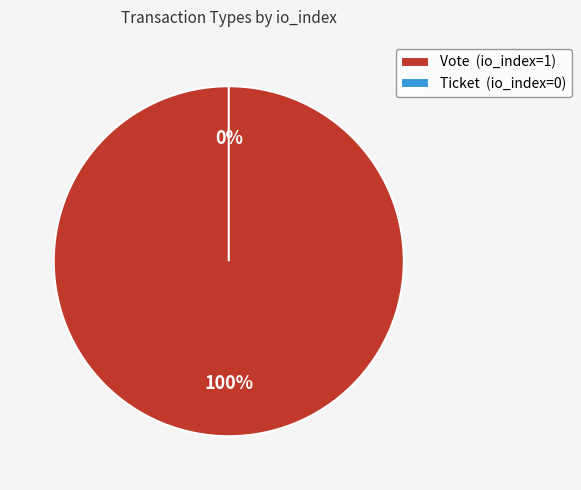

Which slice represents more than half of the pie?

Vote